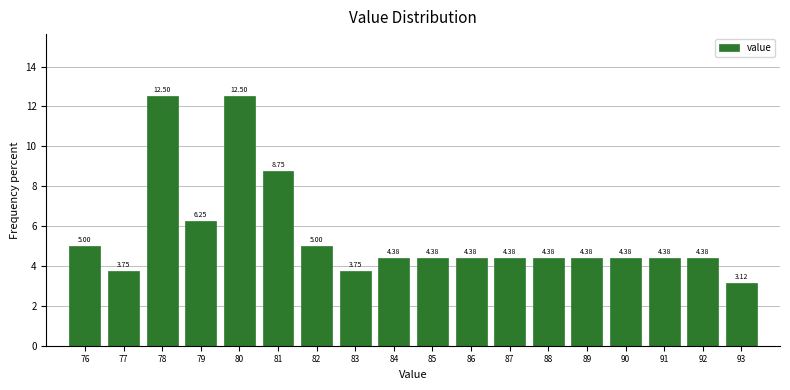

Which has a higher value, 76 or 93?

76